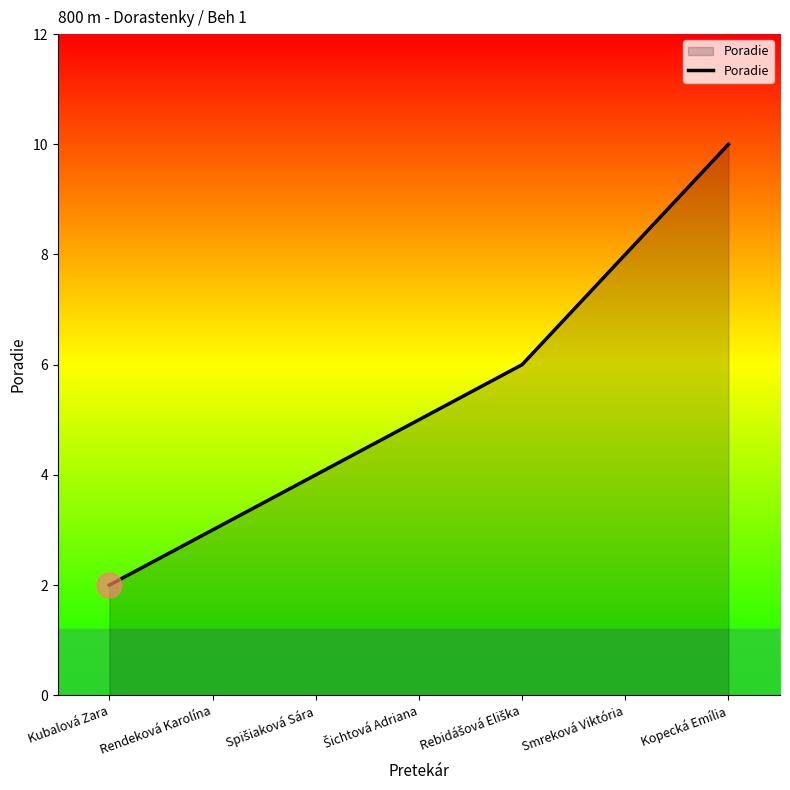

What position from the left is Smreková Viktória?

6